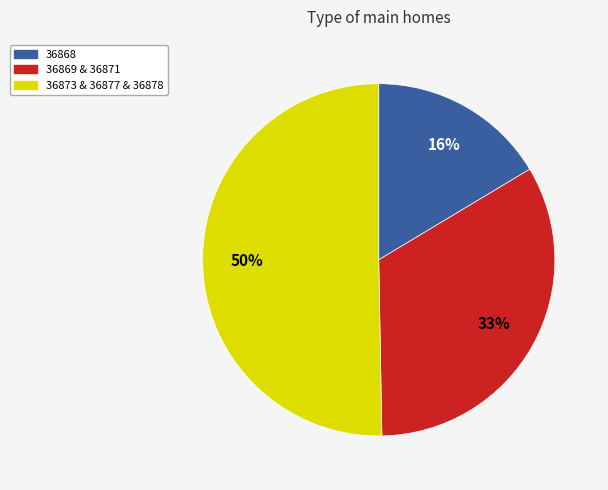

Between 36873 & 36877 & 36878 and 36868, which is larger?

36873 & 36877 & 36878